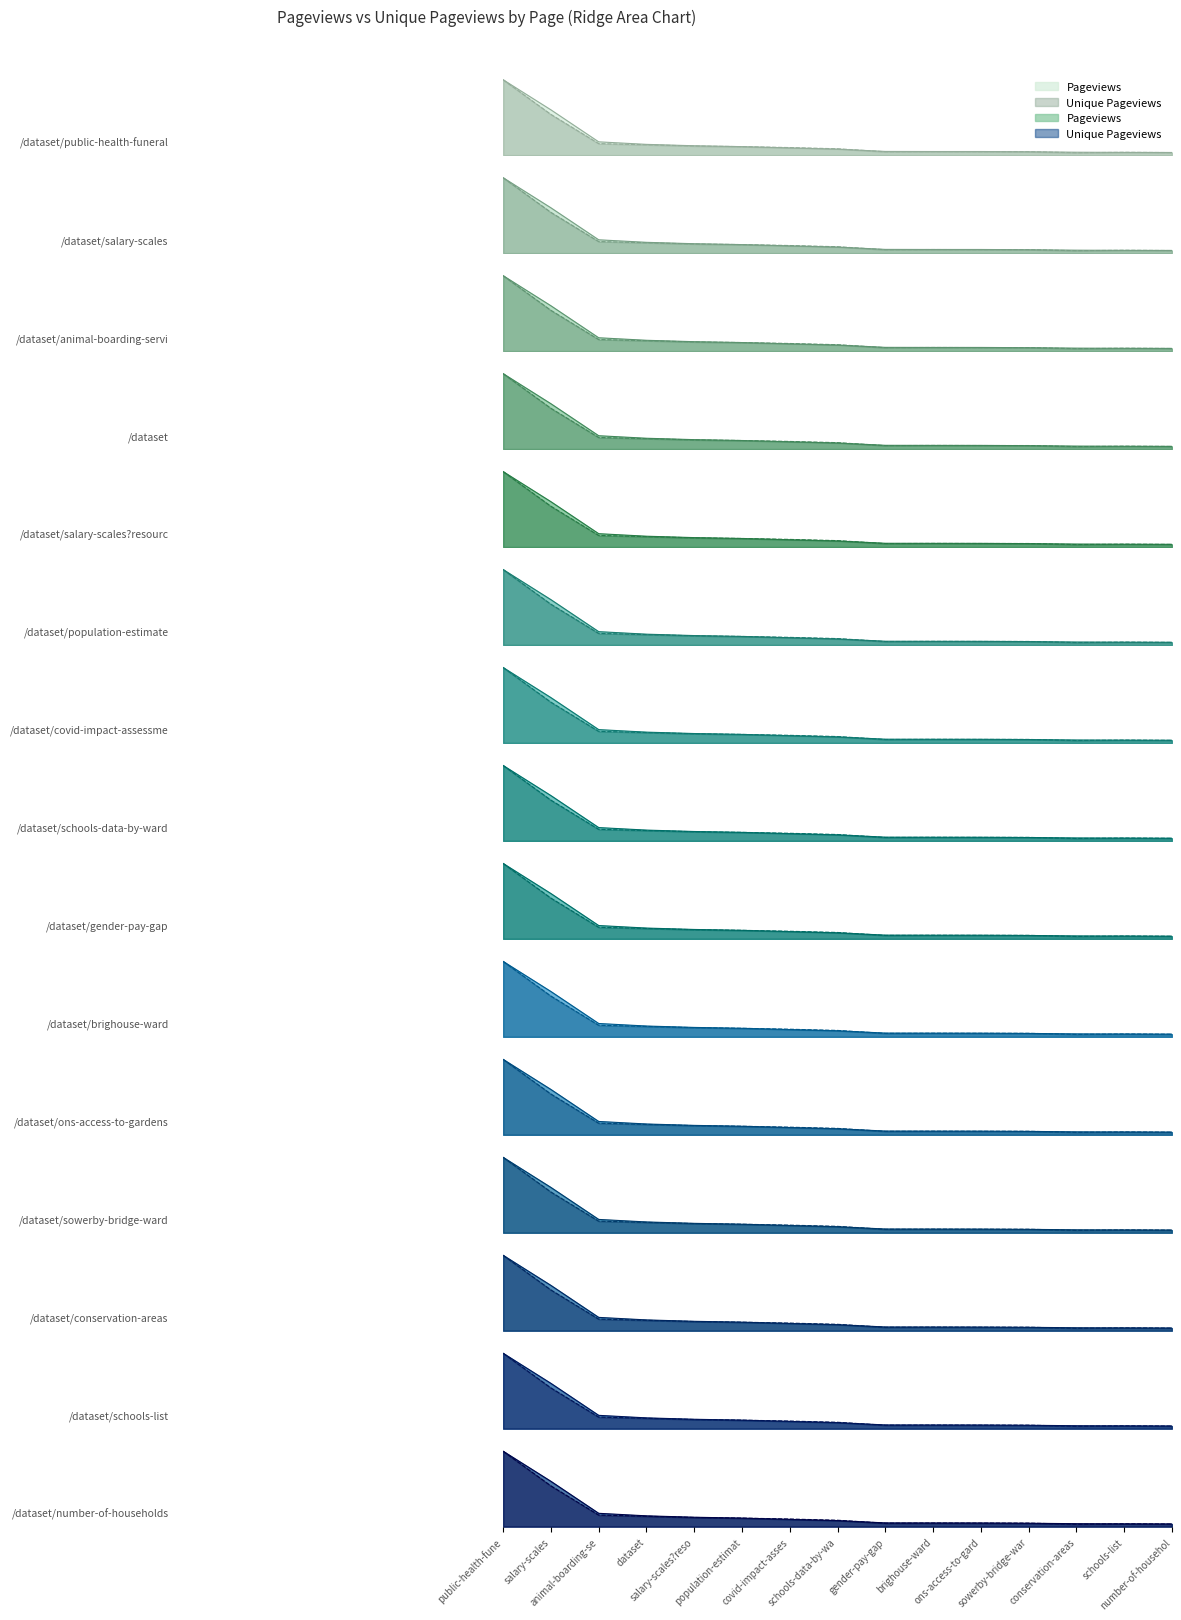

True or false: Pageviews has a value of 0.0 at animal-boarding-se.

False